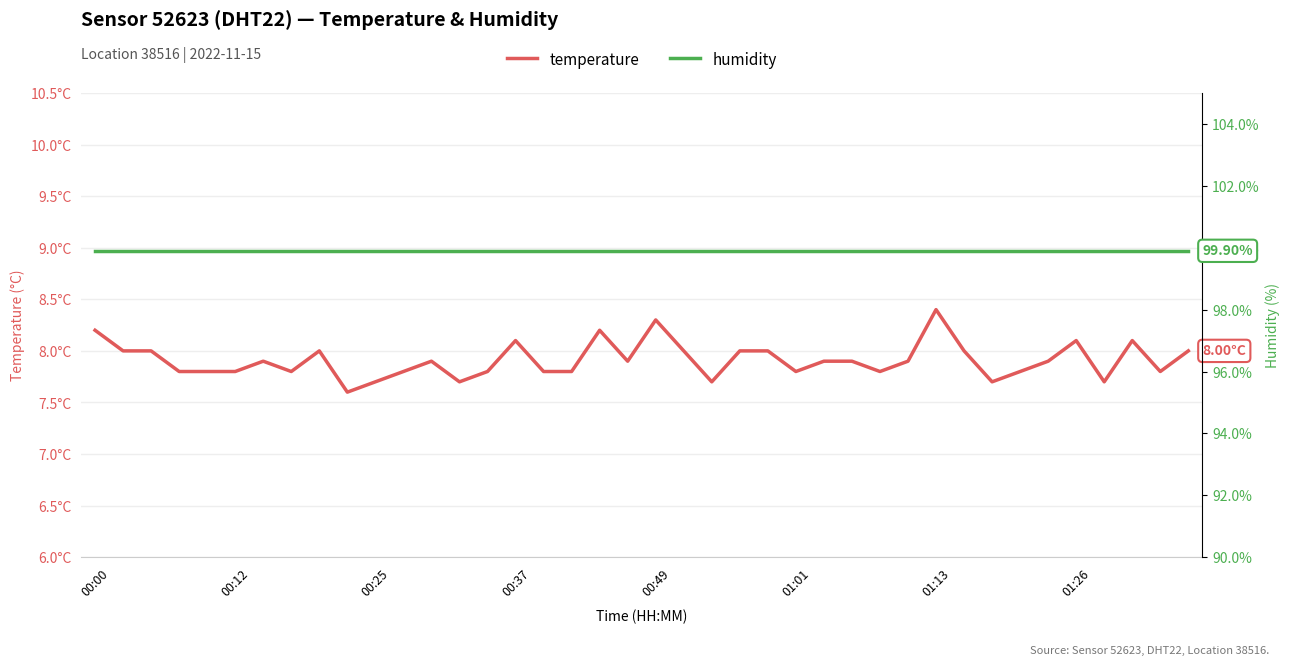

True or false: humidity has a value of 137.3 at 00:25.

False